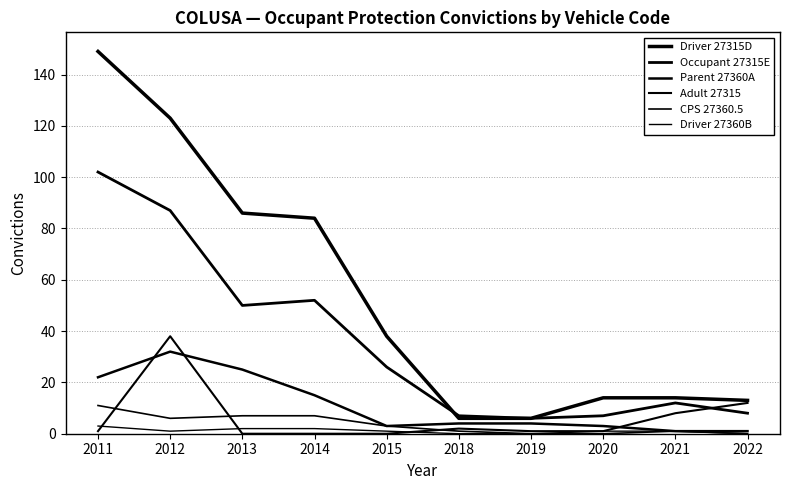

At which category does Driver 27360B reach its first local valley?

2012